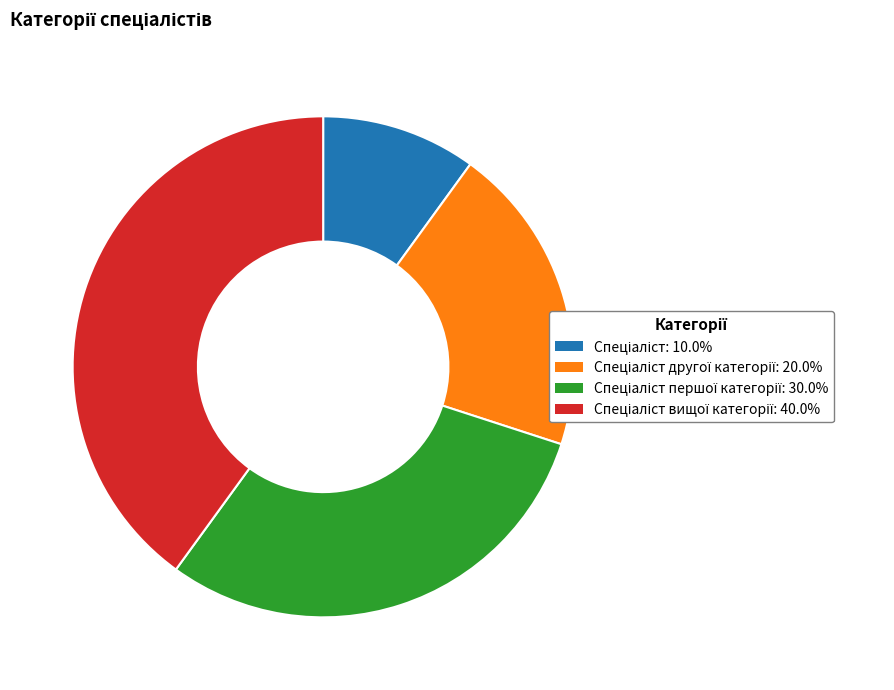

How many slices are in this pie chart?

4